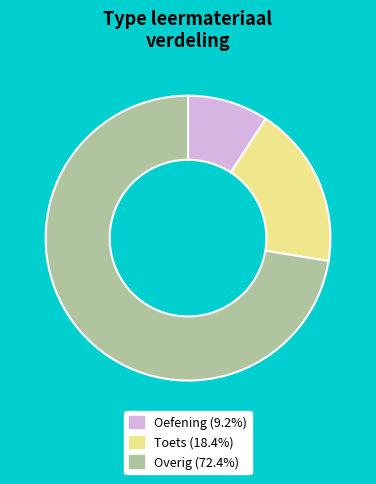

What is the ratio of the value at Toets (18.4%) to the value at Oefening (9.2%)?

2.0